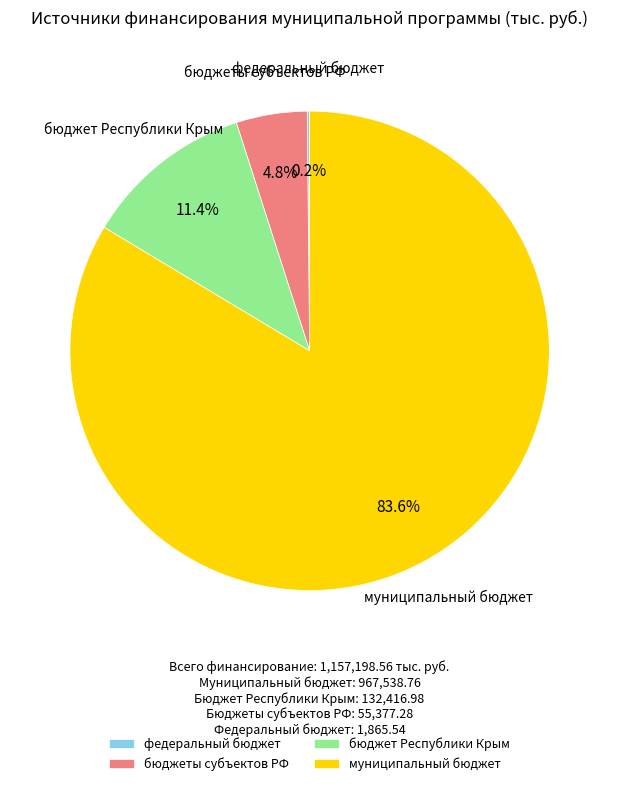

Is there a majority slice in this chart?

Yes